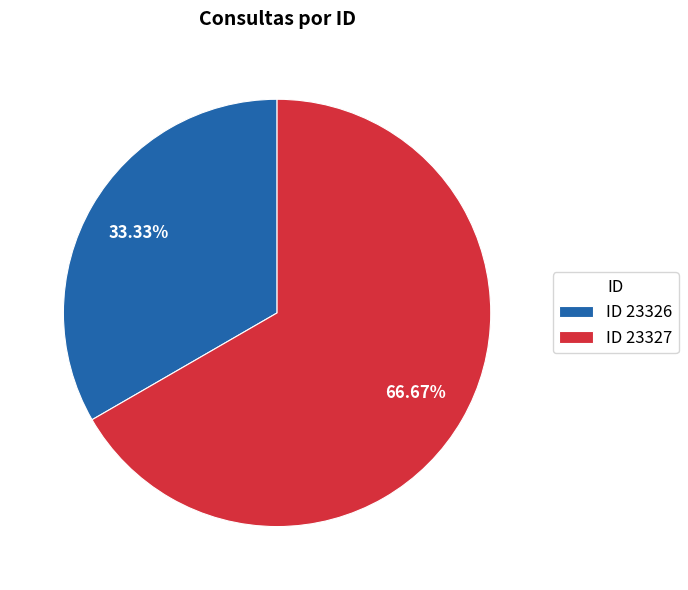

Rank the categories by value from lowest to highest.

ID 23326, ID 23327